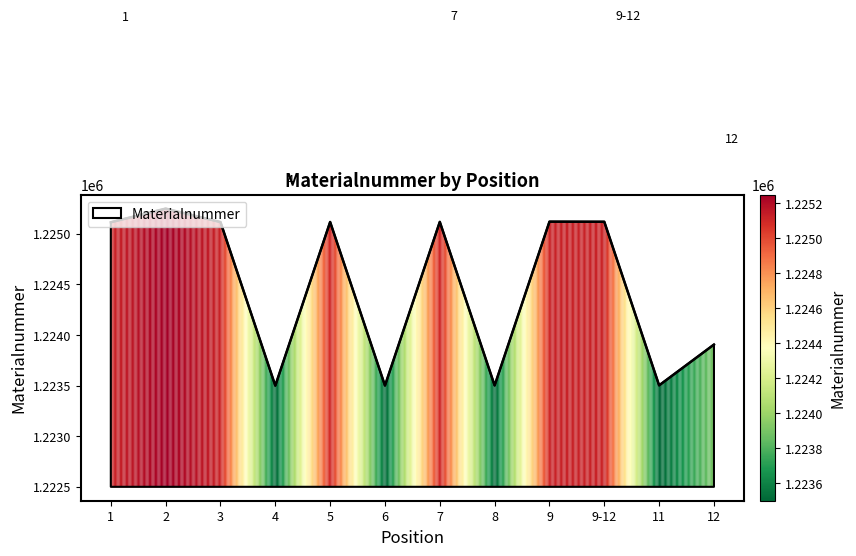

Approximately how many times larger is the value at 5 compared to 9-12?

1.0